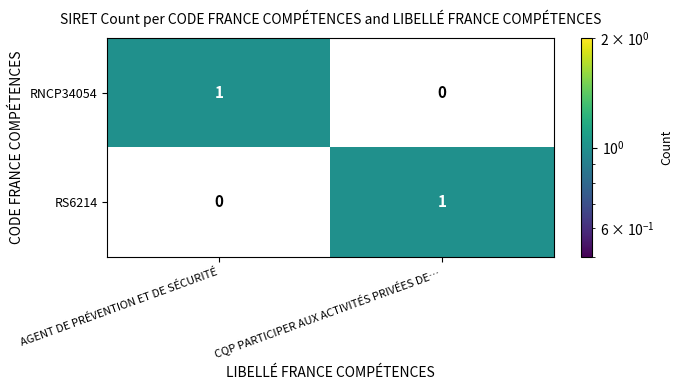

Rank the series at AGENT DE PRÉVENTION ET DE SÉCURITÉ from lowest to highest value.

RS6214, RNCP34054